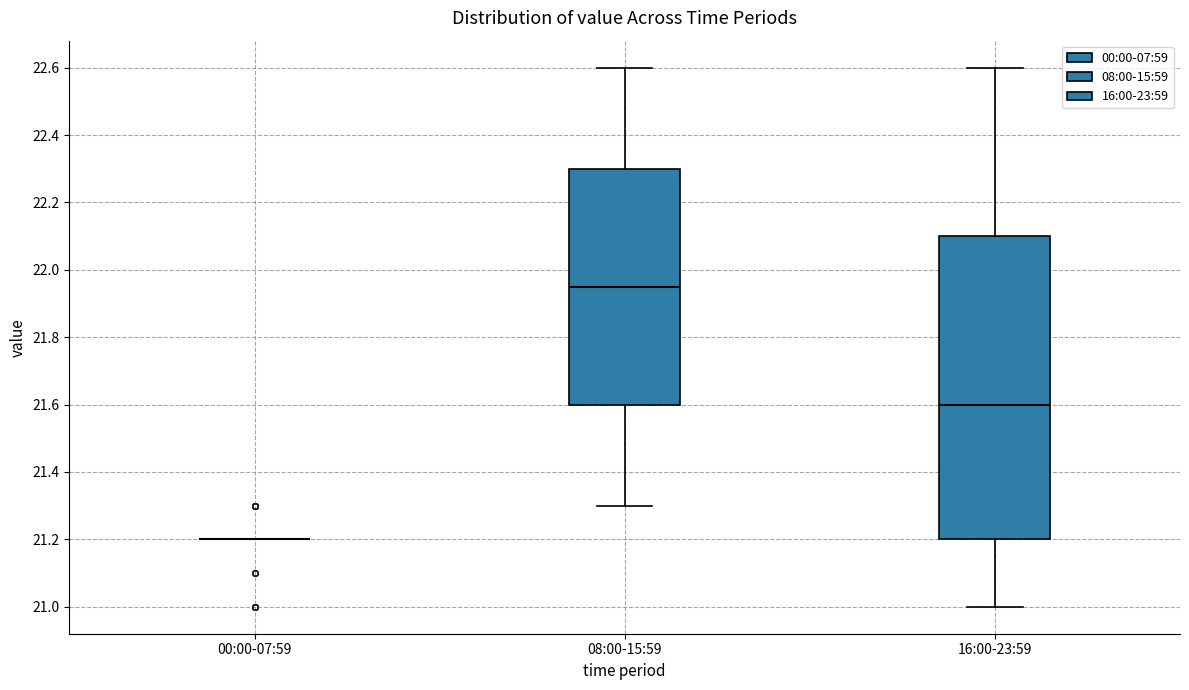

Comparing the boxes themselves (not the whiskers), which one is the tallest?

16:00-23:59